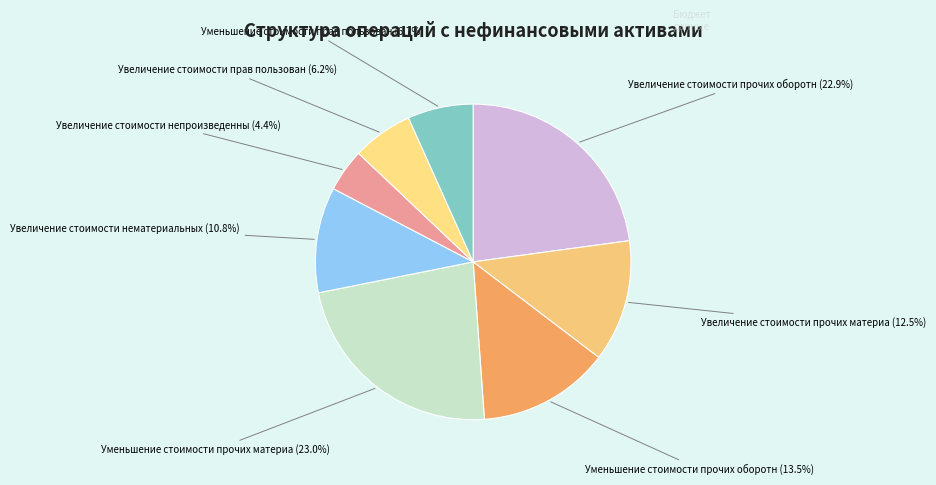

Is there any slice that represents more than half of the pie?

No